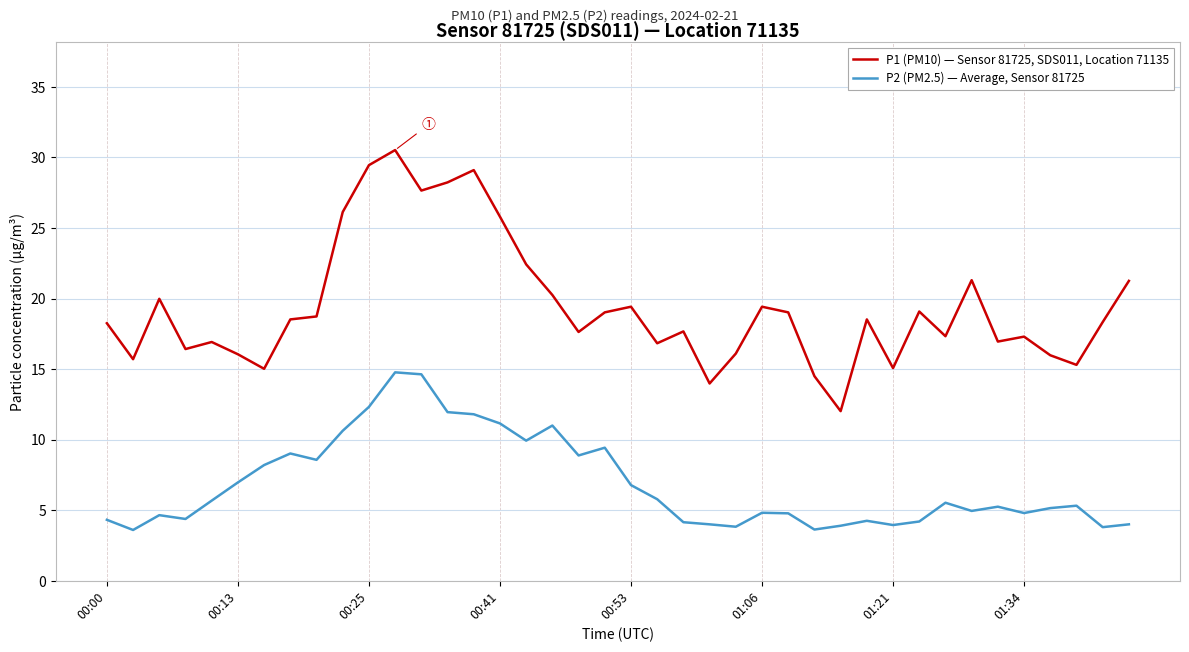

What is the average value of the P1 (PM10) — Sensor 81725, SDS011, Location 71135 series?

19.4